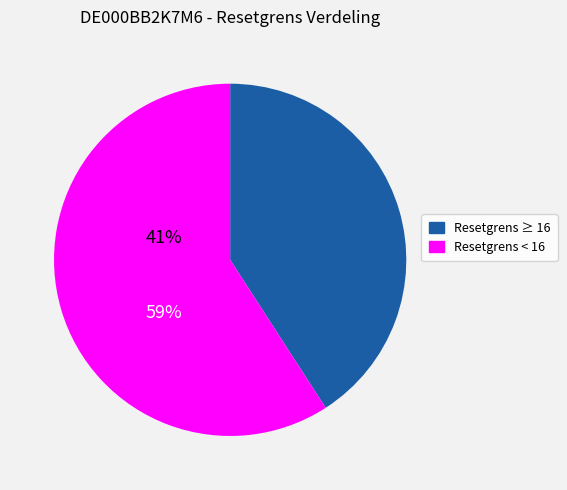

Approximately how many times larger is the value at Resetgrens ≥ 16 compared to Resetgrens < 16?

0.7